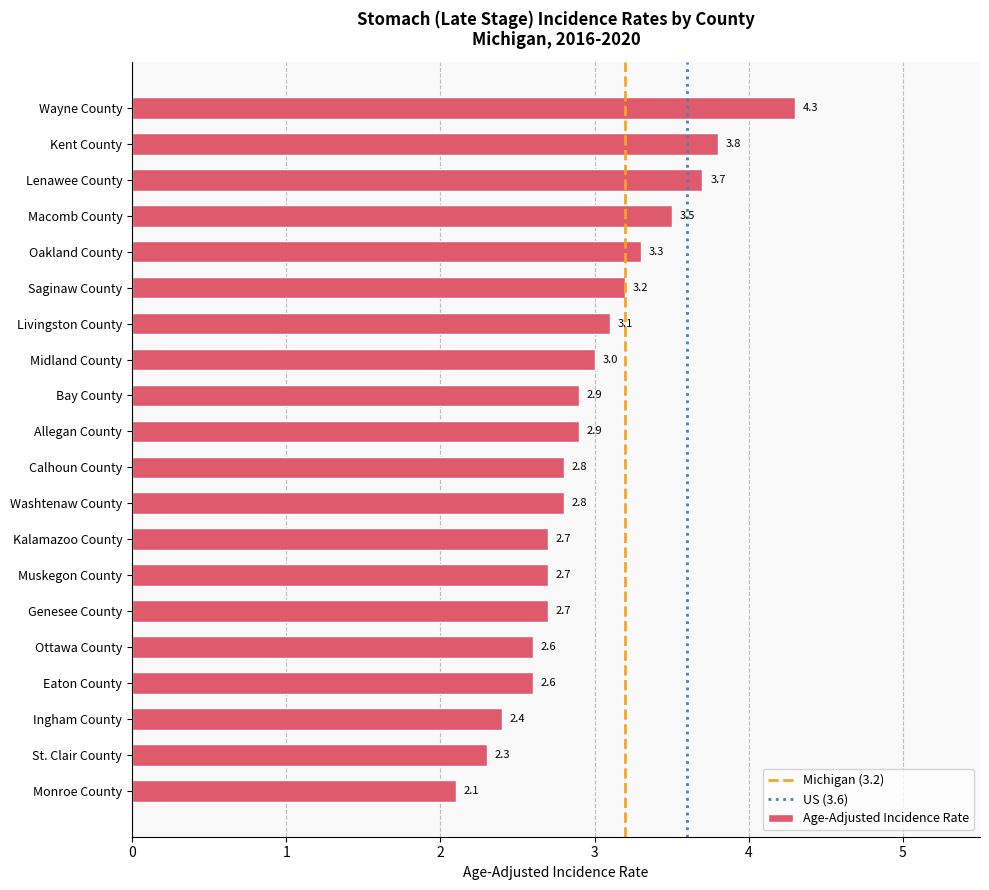

What is the ratio of the value at Allegan County to the value at Bay County?

1.0